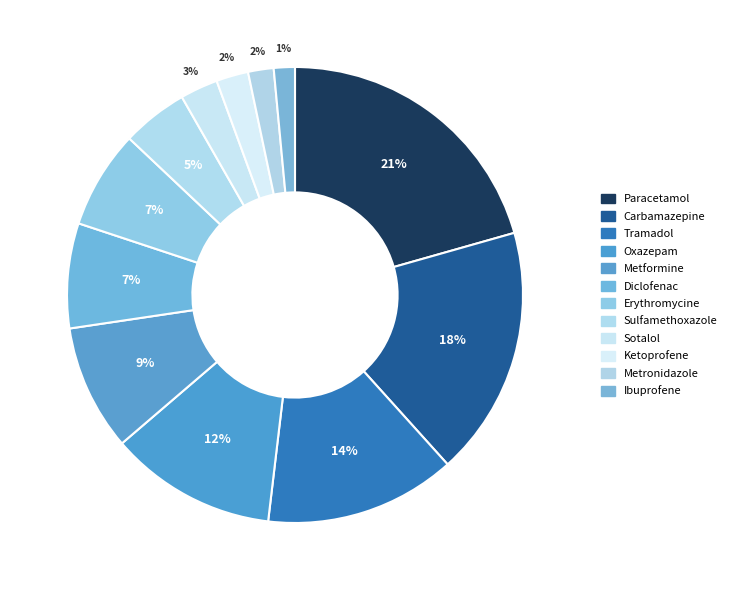

Which category has the smallest portion of the pie?

Ibuprofene